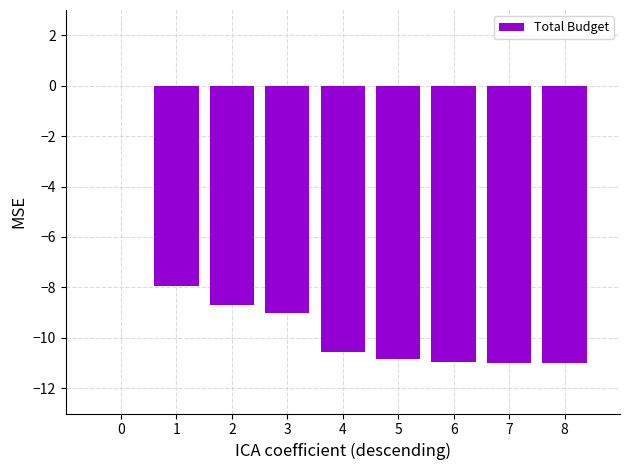

True or false: the data shows -17.0 at 4.

False